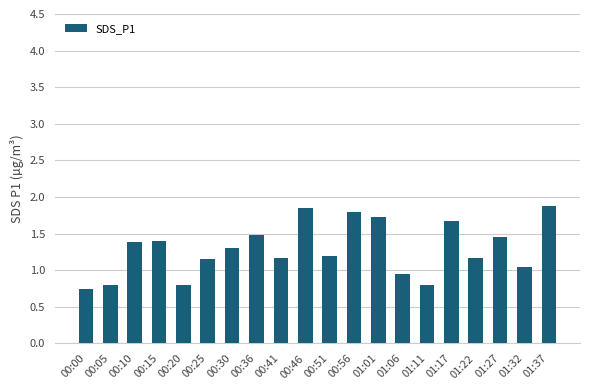

What is the label of the 18th bar from the right?

00:10